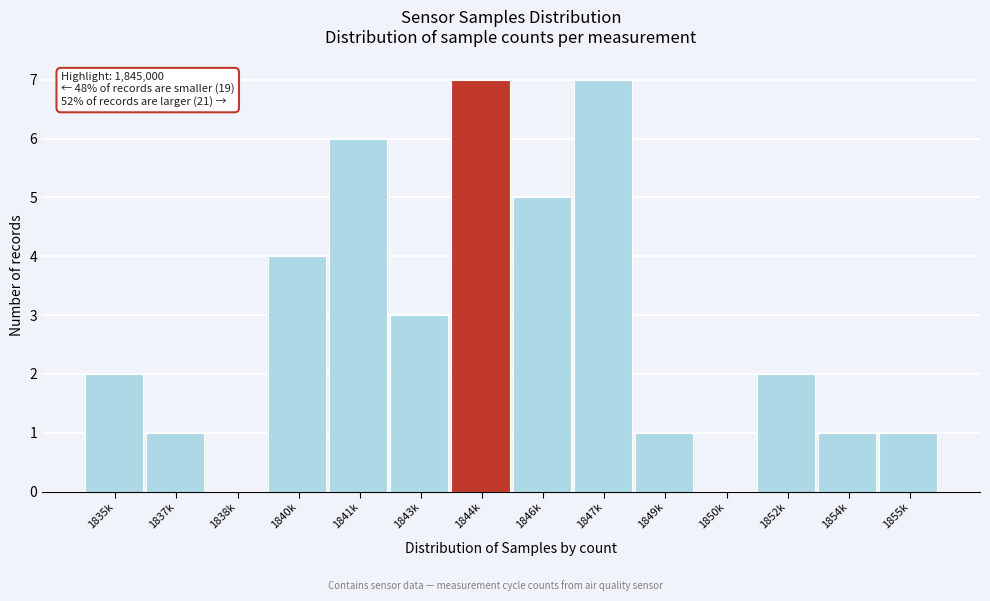

Reading left to right, extract all data points from this chart.

1835k=2	1837k=1	1838k=0	1840k=4	1841k=6	1843k=3	1844k=7	1846k=5	1847k=7	1849k=1	1850k=0	1852k=2	1854k=1	1855k=1